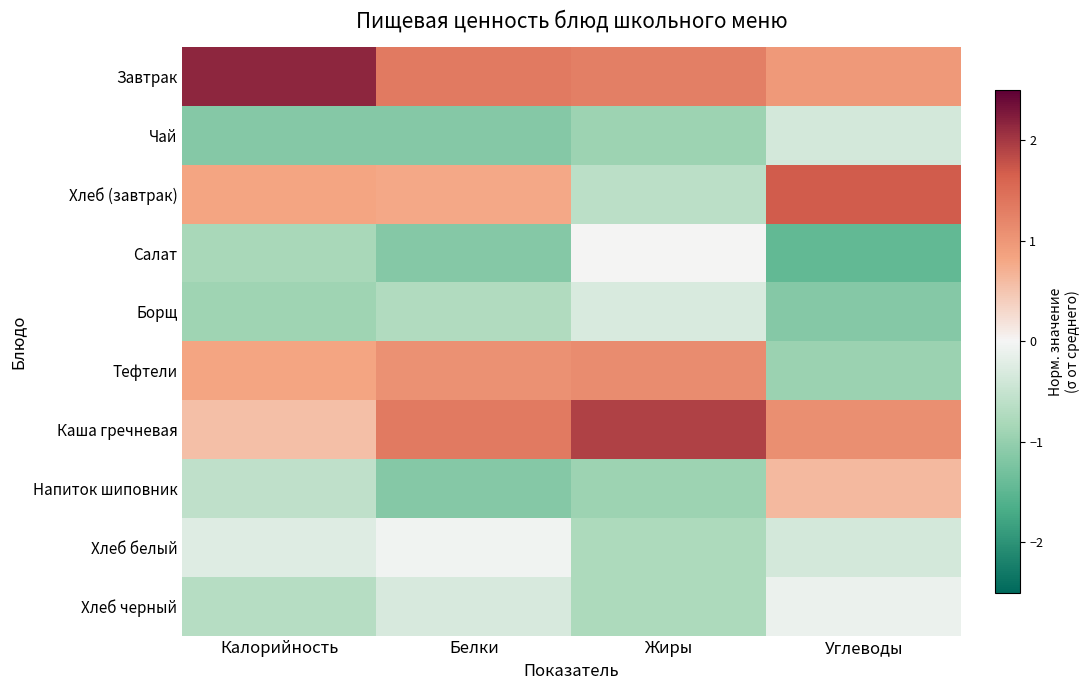

Which has a higher value, Жиры or Углеводы?

Жиры